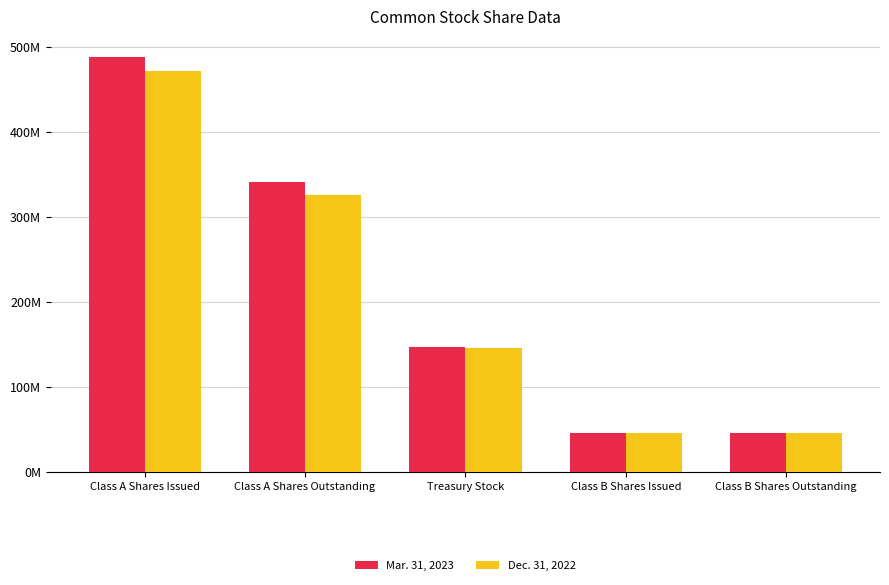

Rank the series by their maximum value, from lowest to highest.

Dec. 31, 2022, Mar. 31, 2023